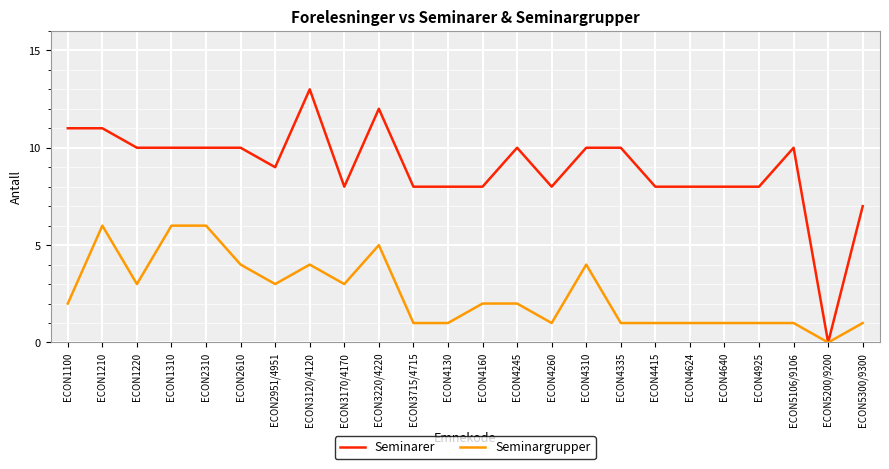

Rank the series at ECON4335 from highest to lowest value.

Seminarer, Seminargrupper